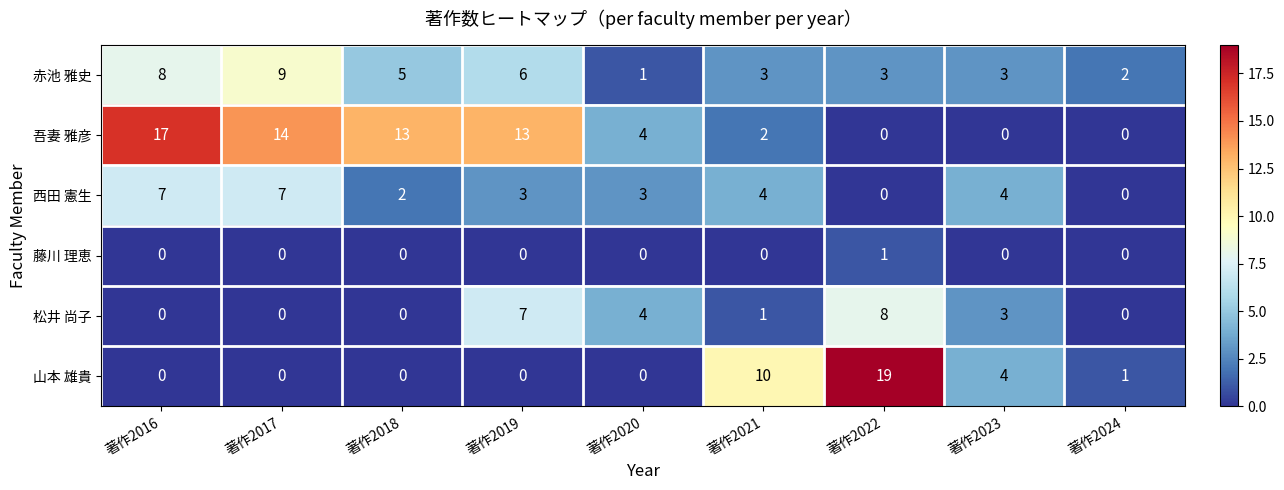

Rank the series by their maximum value, from highest to lowest.

山本 雄貴, 吾妻 雅彦, 赤池 雅史, 松井 尚子, 西田 憲生, 藤川 理恵